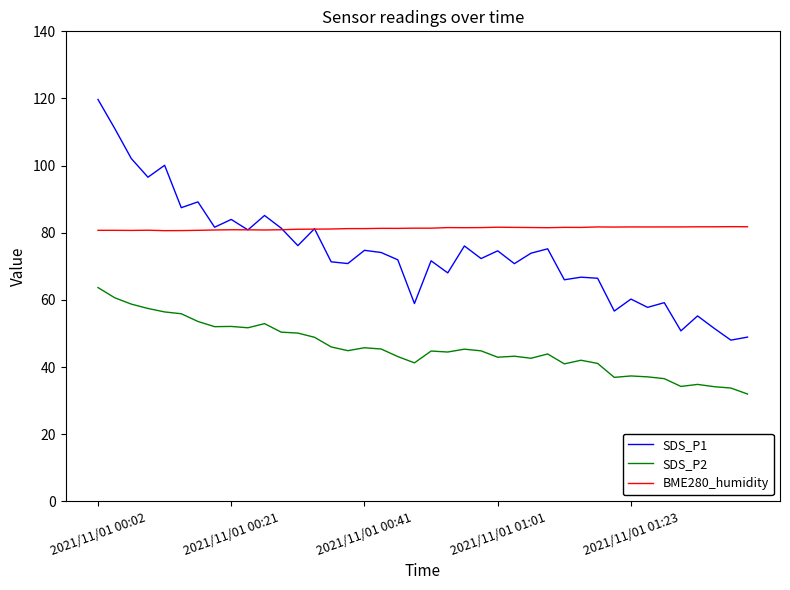

Which series has the largest range (max minus min)?

SDS_P1